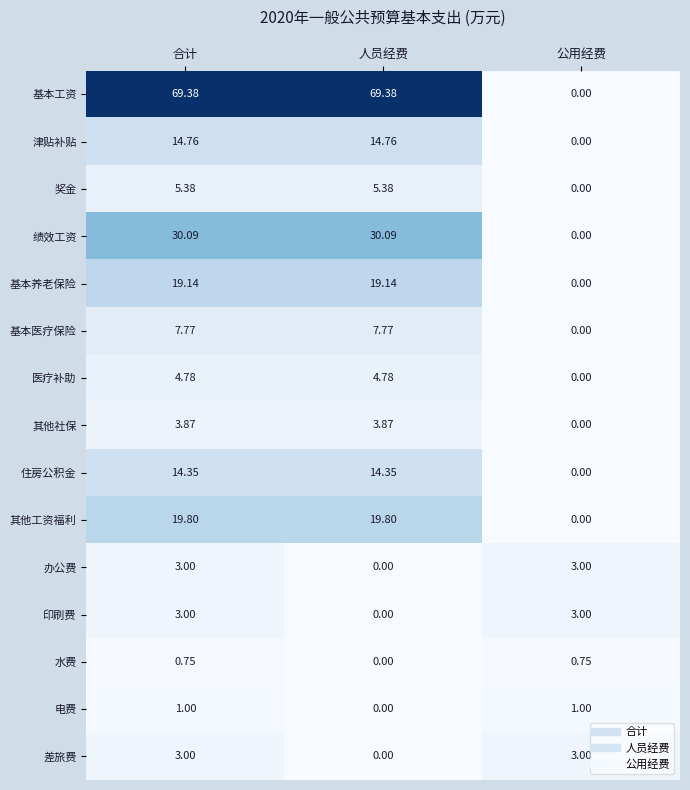

What is the maximum value shown in the chart?

69.4